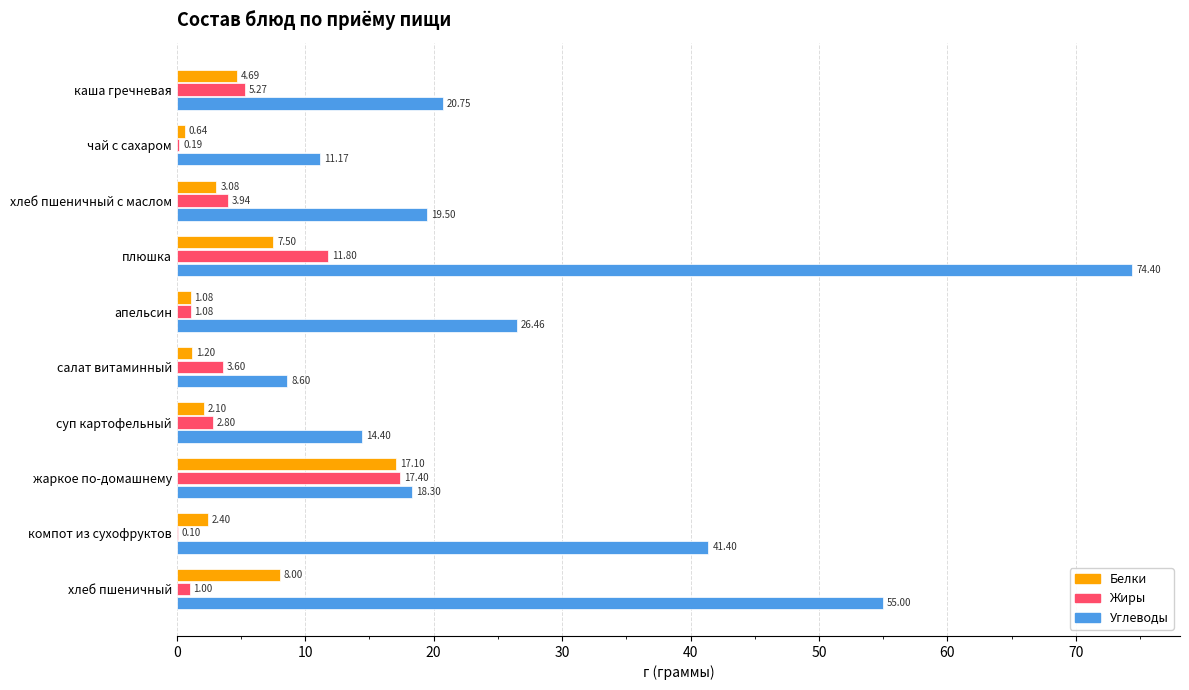

At which label does Белки reach its peak?

жаркое по-домашнему